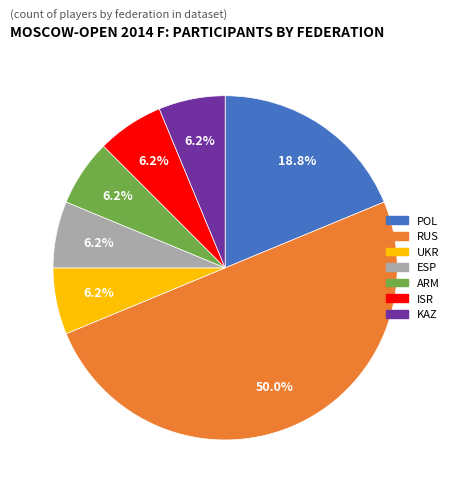

Do UKR and POL together represent more than half of the pie?

No